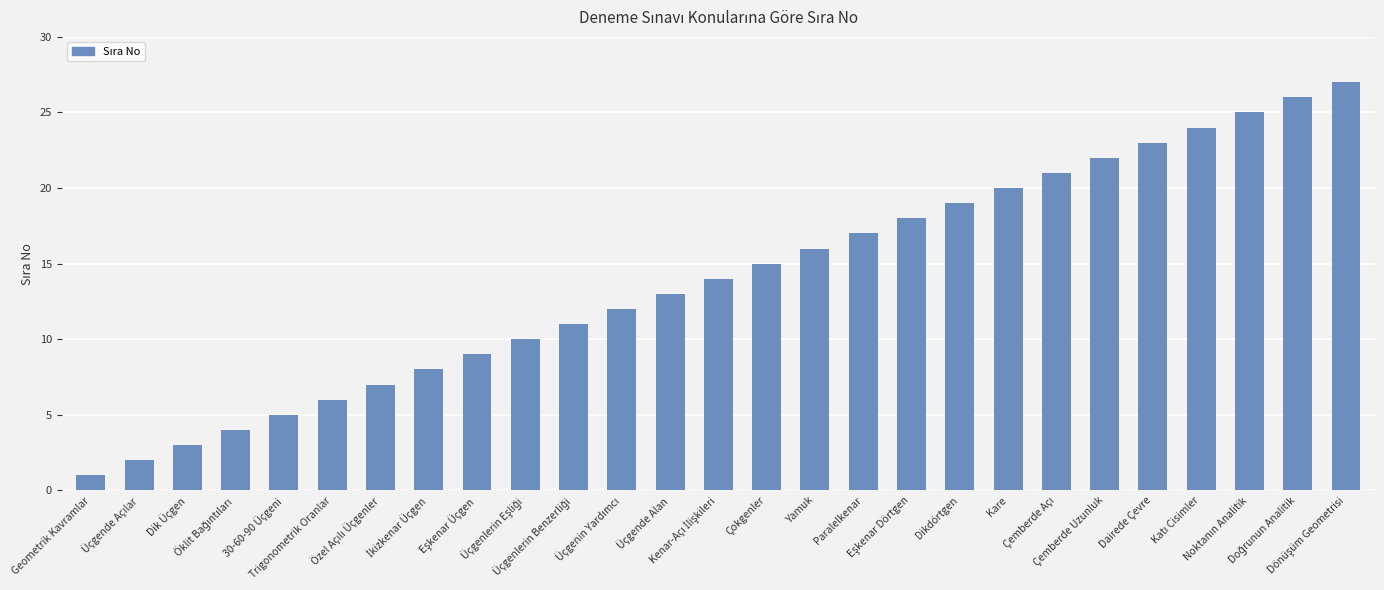

What is the sum of all values?

378